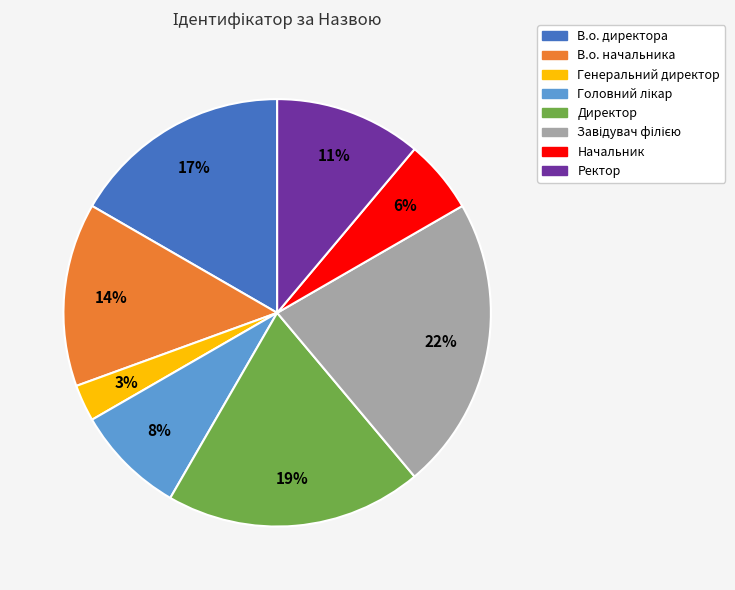

True or false: В.о. директора accounts for 17% of the total.

True